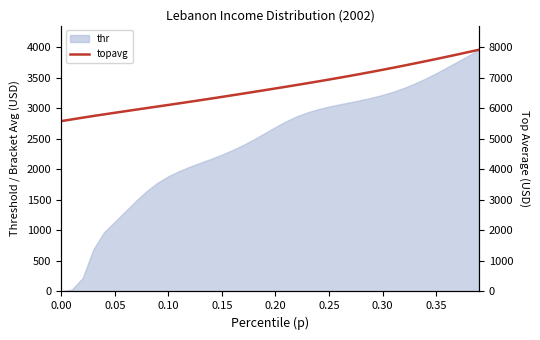

What is the highest value of the thr series?

3961.4